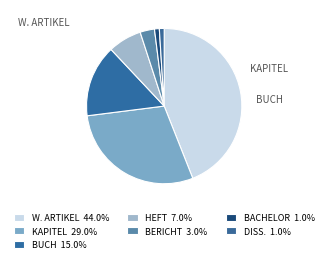

Does any single category account for the majority?

No